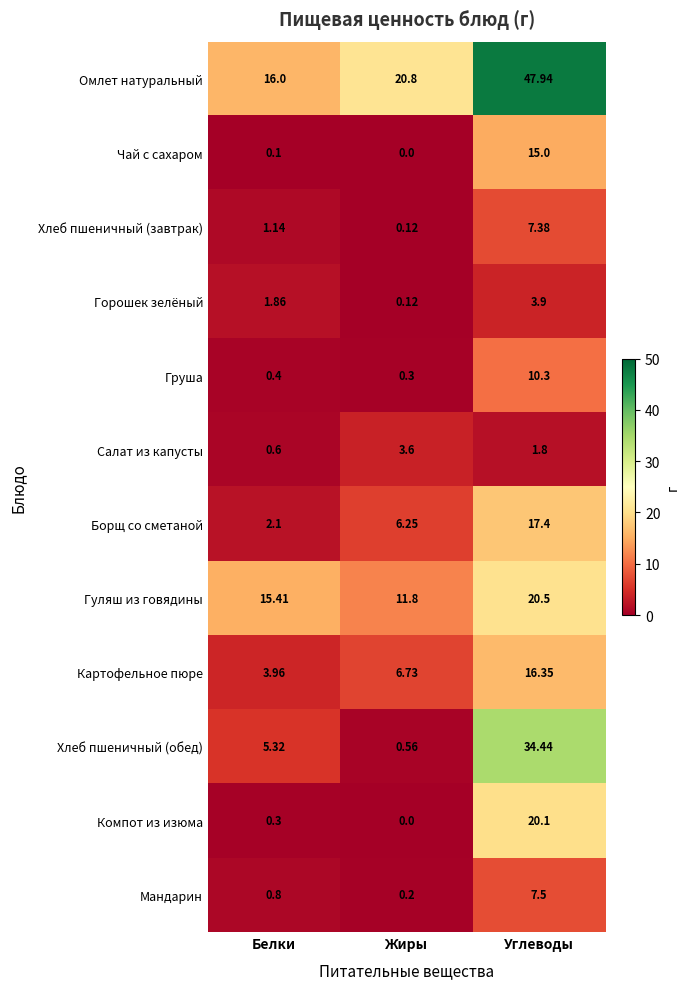

Where is Компот из изюма nearest to the value 10?

Белки